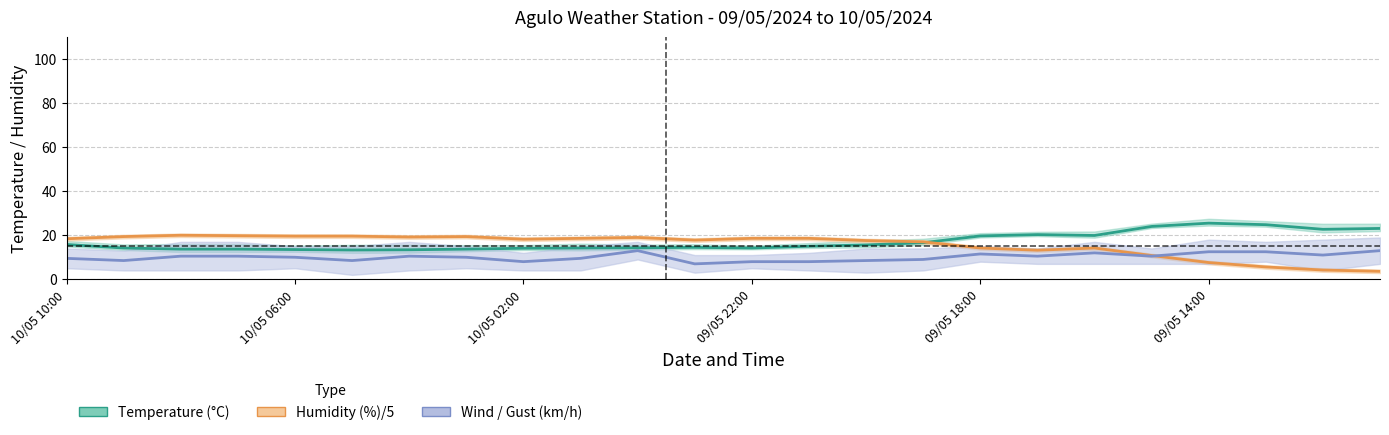

What is the value of the Wind / Gust (km/h) point at the 18th from the left?

10.5